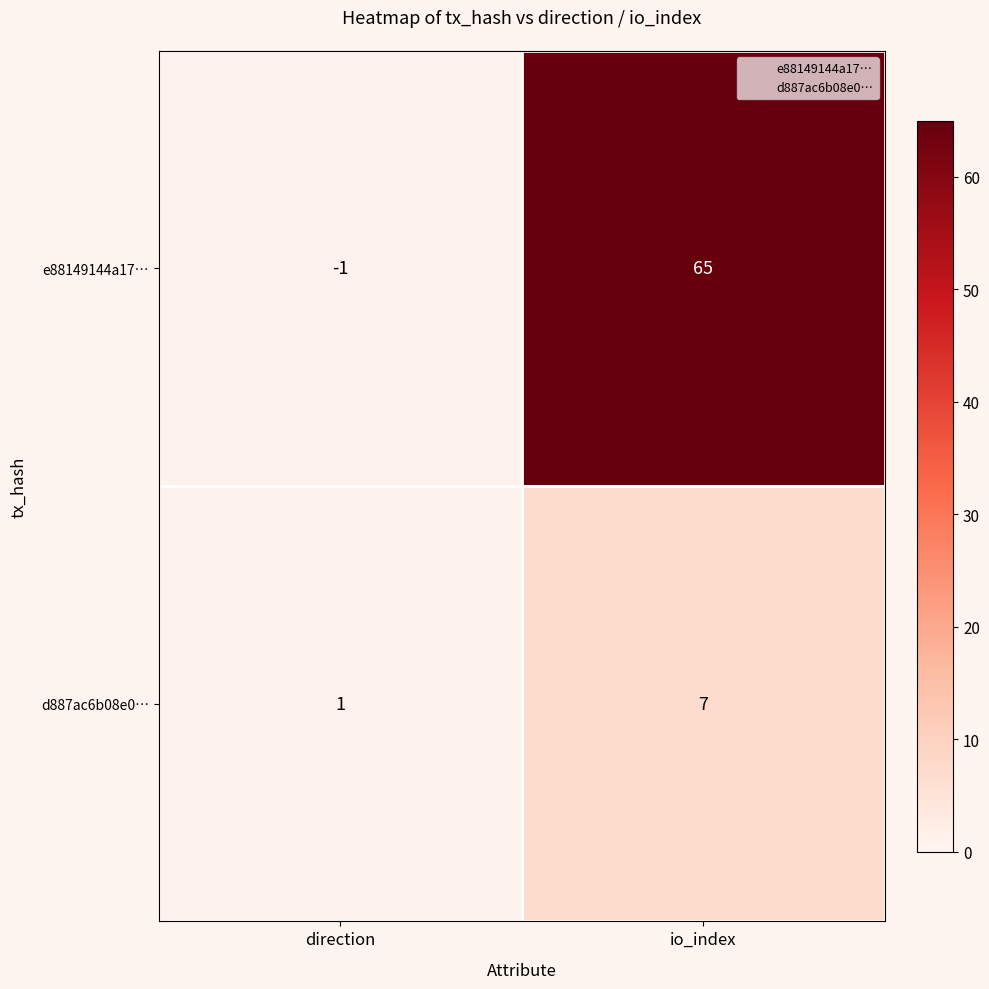

What is the total value across all series at io_index?

72